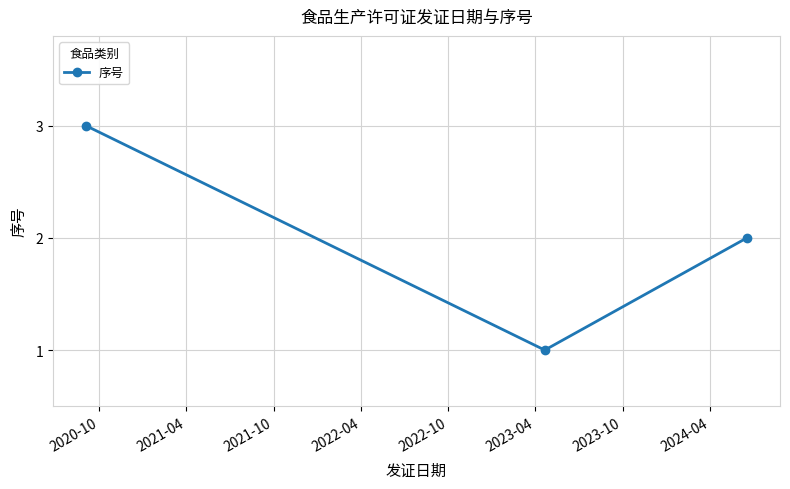

What is the sum of all values?

6